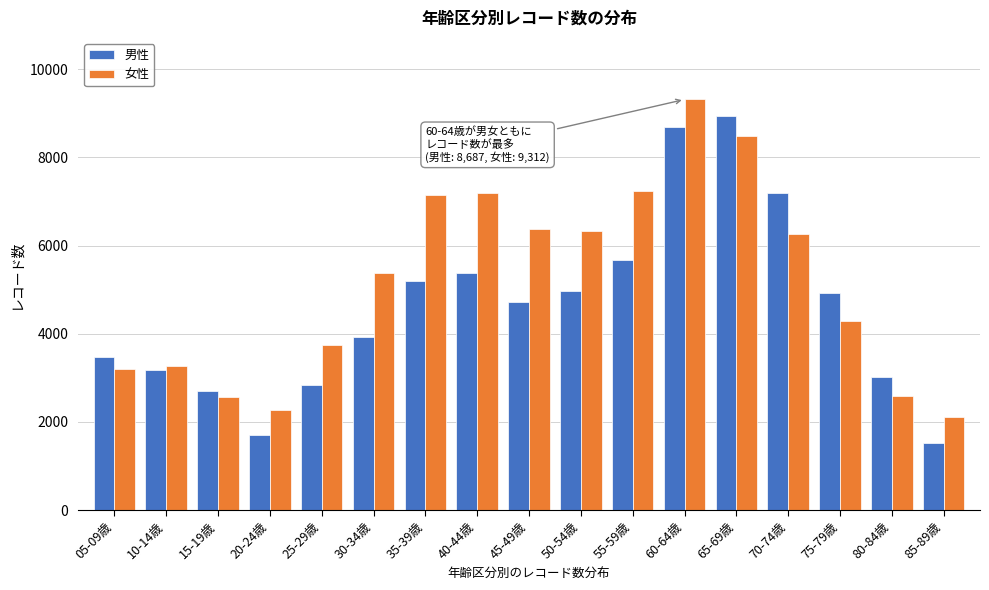

What is the difference between the maximum and second lowest values in the 男性 series?

7236